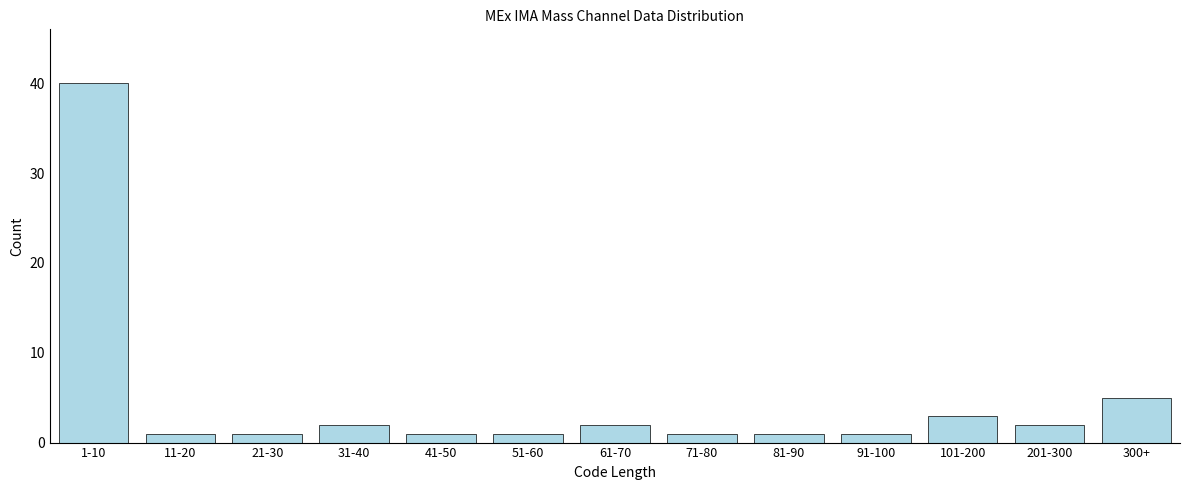

Reading left to right, what are all the values shown in this chart?

1-10=40	11-20=1	21-30=1	31-40=2	41-50=1	51-60=1	61-70=2	71-80=1	81-90=1	91-100=1	101-200=3	201-300=2	300+=5